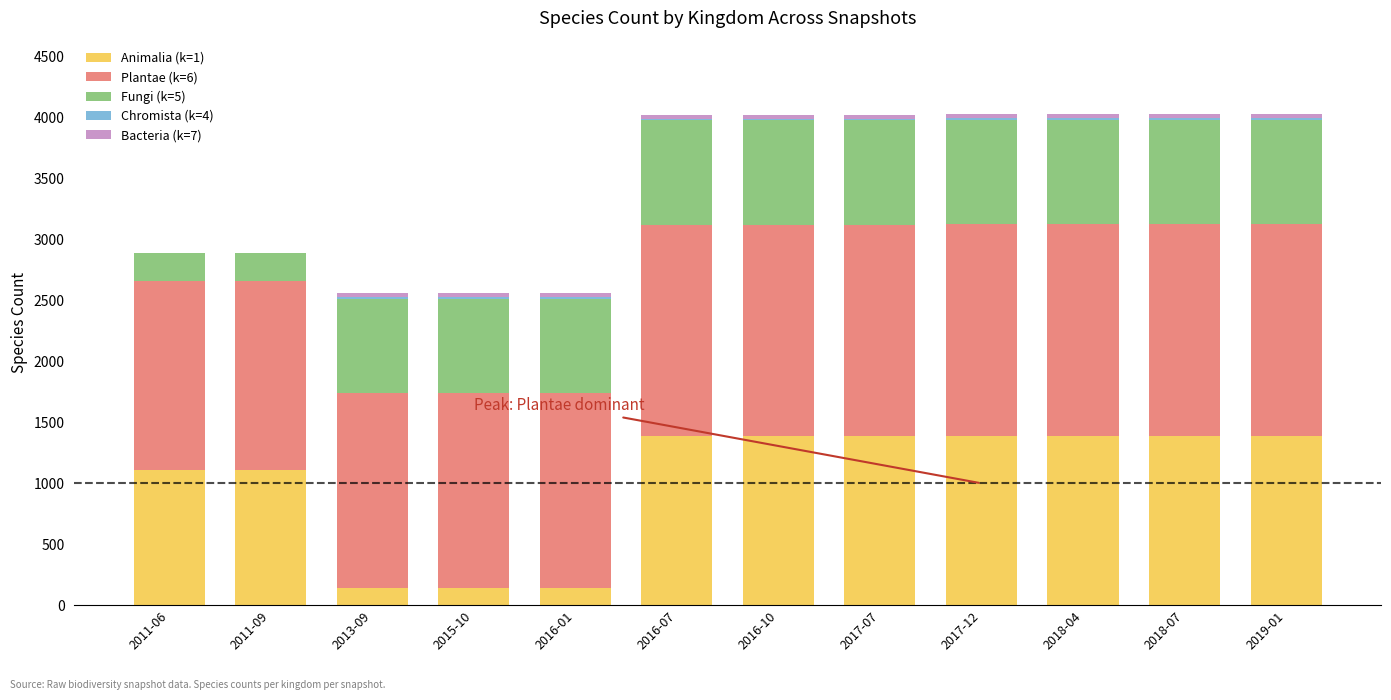

Does the chart contain stacked bars?

Yes